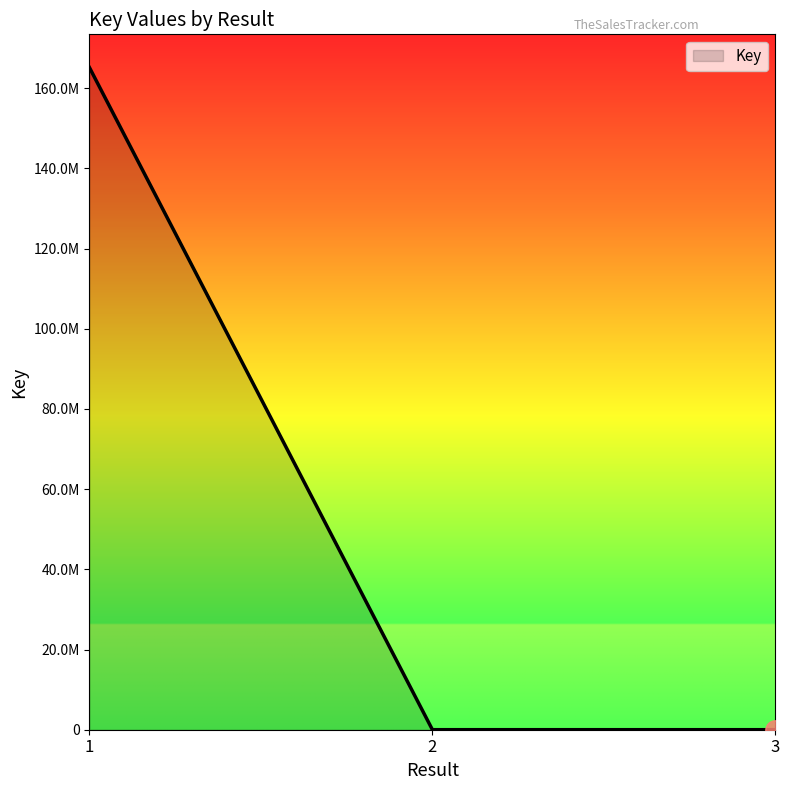

Approximately how many times larger is the value at 3 compared to 2?

0.7